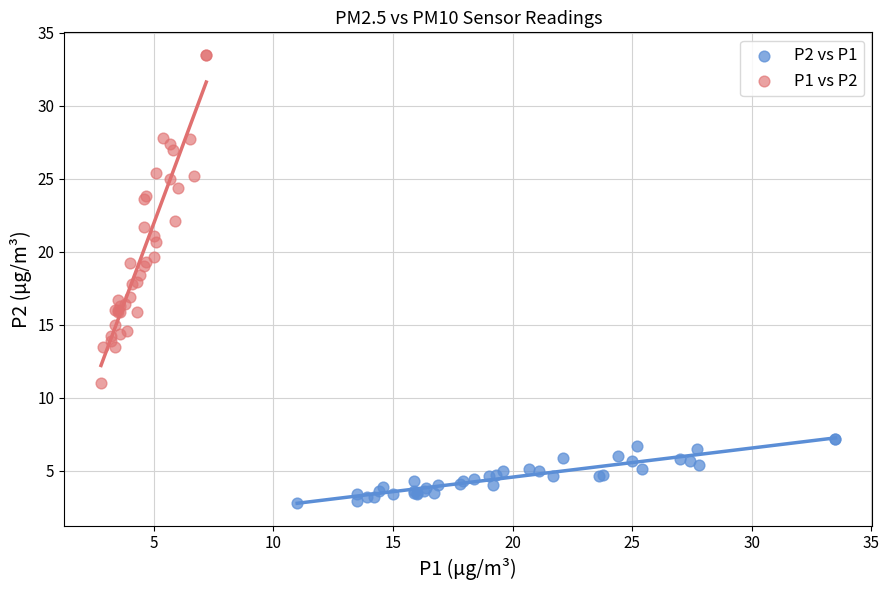

Which series contains the highest Y value?

P1 vs P2